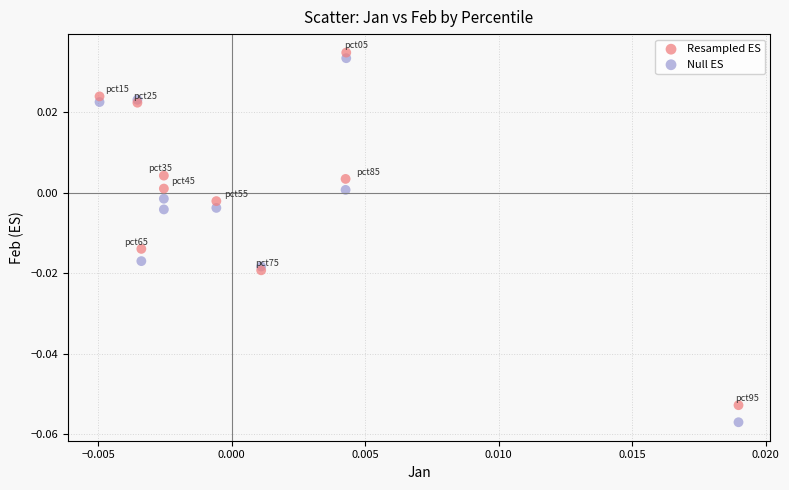

Which series reaches the maximum Y coordinate?

Resampled ES